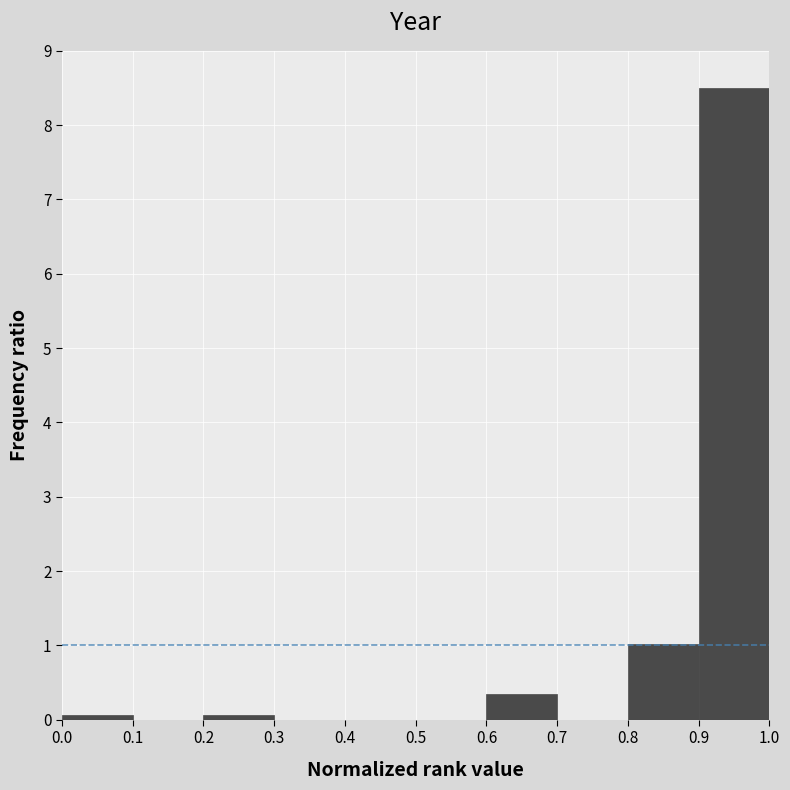

Reading left to right, transcribe this chart: for each bar, give the range it covers on the x-axis and its height. The values are not printed on the chart, so give them approximately, as read against the axis.

0.0 to 0.1: under 0.1
0.1 to 0.2: 0
0.2 to 0.3: under 0.1
0.3 to 0.4: 0
0.4 to 0.5: 0
0.5 to 0.6: 0
0.6 to 0.7: 0.3
0.7 to 0.8: 0
0.8 to 0.9: 1.0
0.9 to 1.0: 8.5